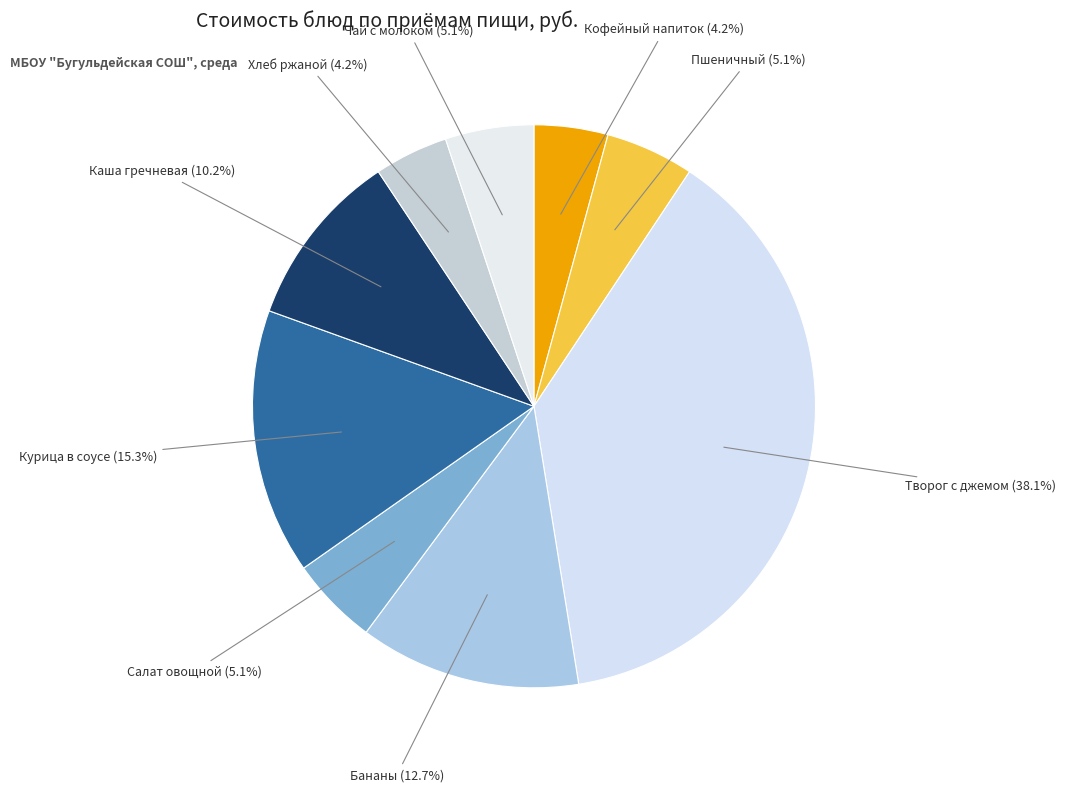

How many slices are in this pie chart?

9